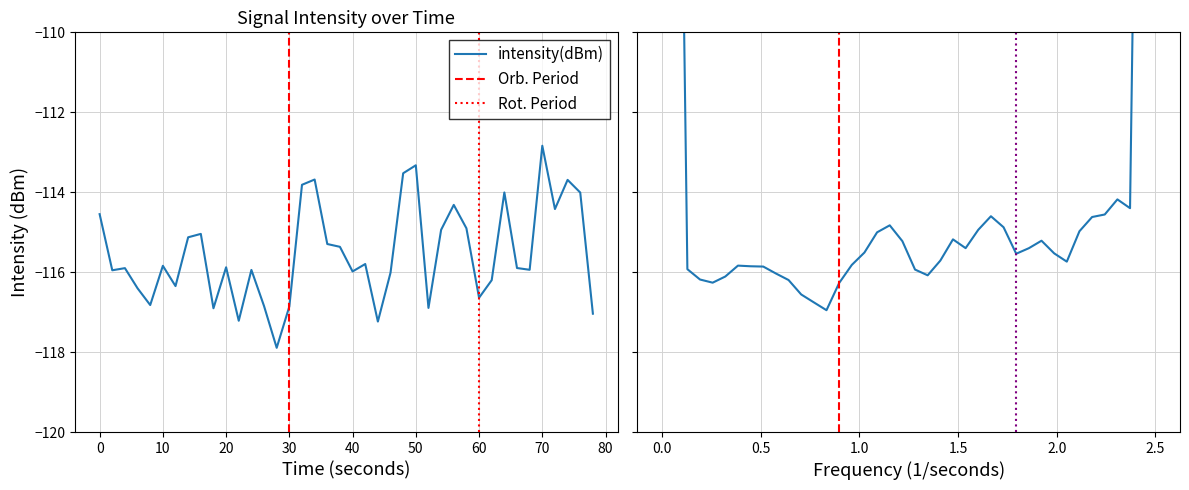

Is it true that intensity(dBm) equals -173.2 at 70?

False